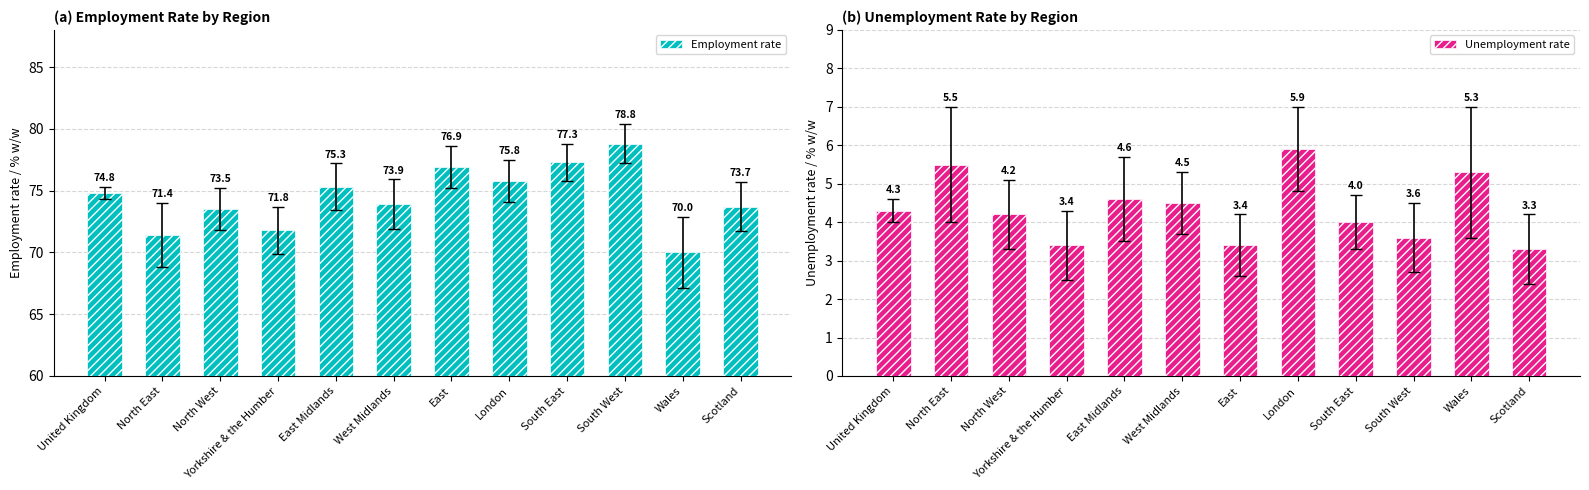

The value of Unemployment rate at North West is 6.1. True or false?

False